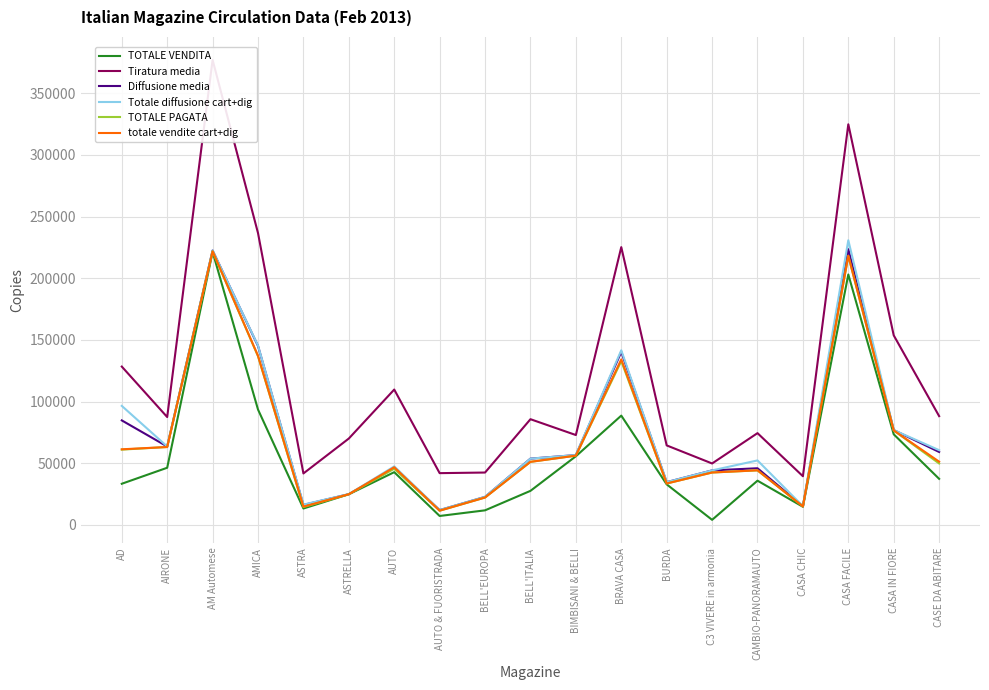

How many data points does each series have?

19